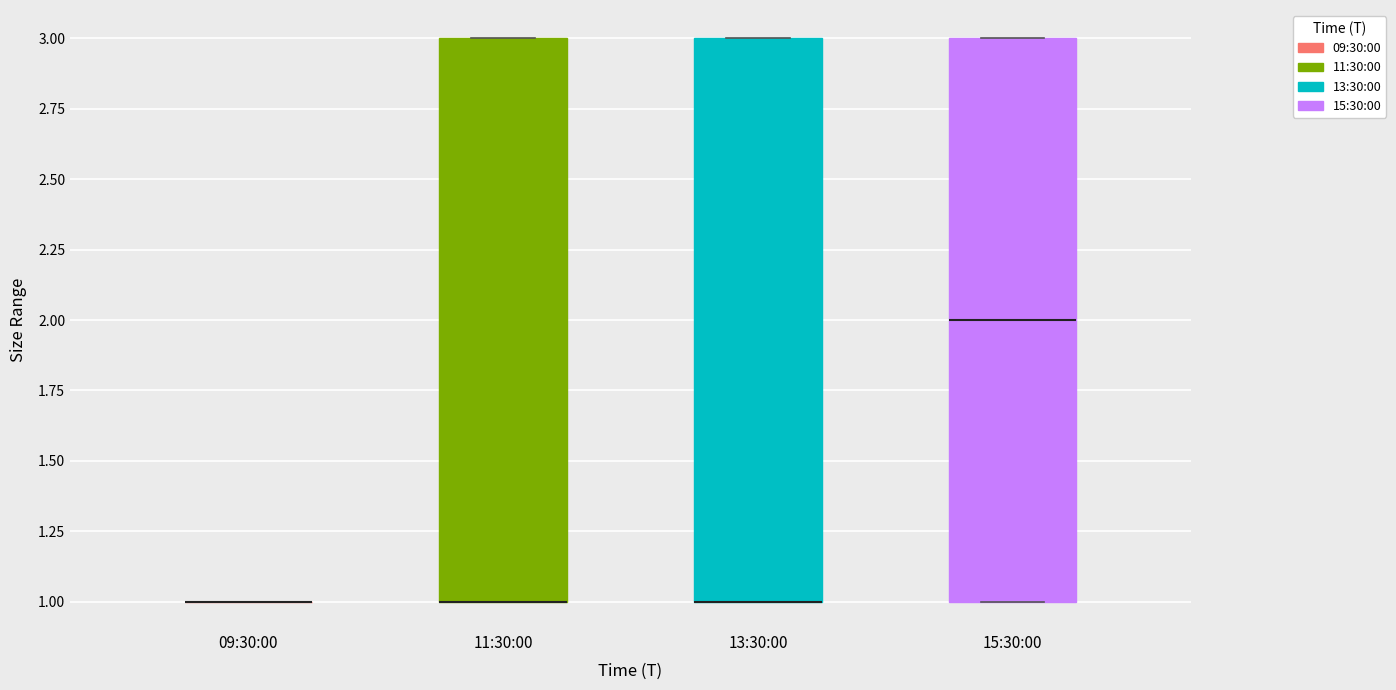

Reading left to right, transcribe this box plot: for each box, give where its median line is, the range the box spans, and where its two whiskers end, as read against the y-axis. The values are not printed on the chart, so give them approximately, as read against the axis.

09:30:00: box collapsed to a line at 1, whiskers 1 to 1
11:30:00: median 1 (drawn on the box's lower edge), box 1 to 3, whiskers 1 to 3
13:30:00: median 1 (drawn on the box's lower edge), box 1 to 3, whiskers 1 to 3
15:30:00: median 2, box 1 to 3, whiskers 1 to 3